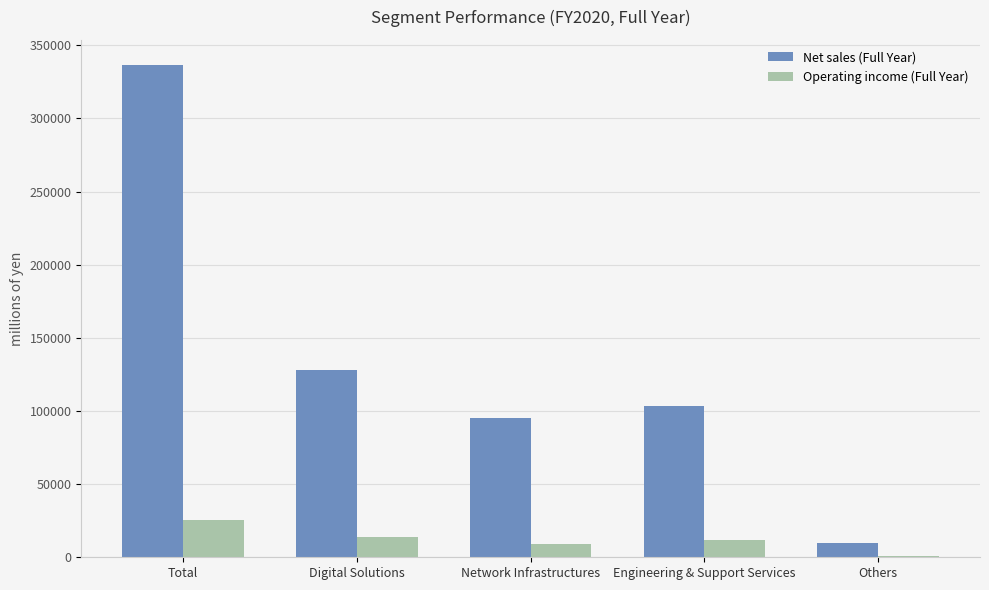

Is it true that Net sales (Full Year) equals 103718 at Engineering & Support Services?

True